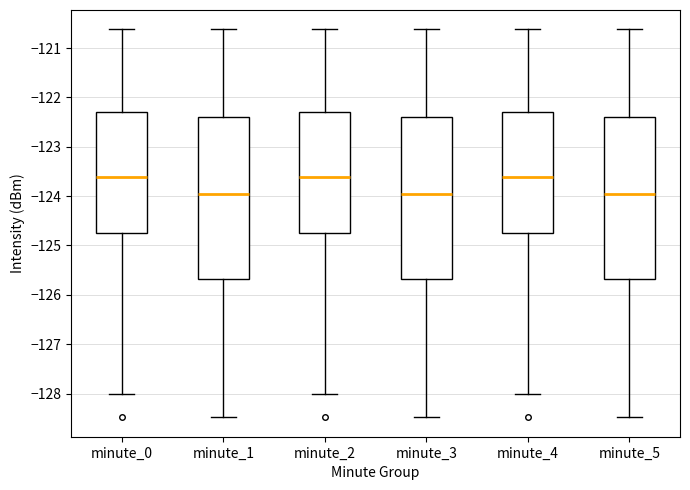

Reading left to right, read every box against the y-axis: the position of its median line, the range the box covers, and the ends of its whiskers. The values are not printed on the chart, so give them approximately, as read against the axis.

minute_0: median -123.6, box -124.7 to -122.3, whiskers -128.0 to -120.6
minute_1: median -124.0, box -125.7 to -122.4, whiskers -128.5 to -120.6
minute_2: median -123.6, box -124.7 to -122.3, whiskers -128.0 to -120.6
minute_3: median -124.0, box -125.7 to -122.4, whiskers -128.5 to -120.6
minute_4: median -123.6, box -124.7 to -122.3, whiskers -128.0 to -120.6
minute_5: median -124.0, box -125.7 to -122.4, whiskers -128.5 to -120.6